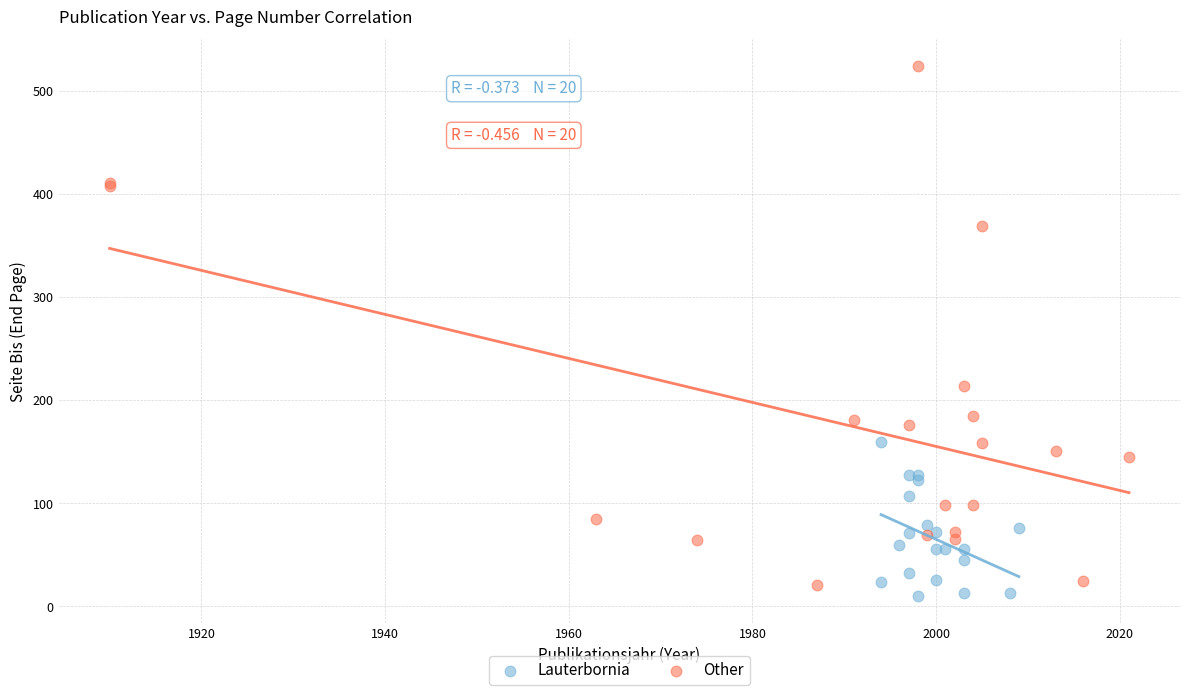

Which series reaches the maximum Y coordinate?

Other